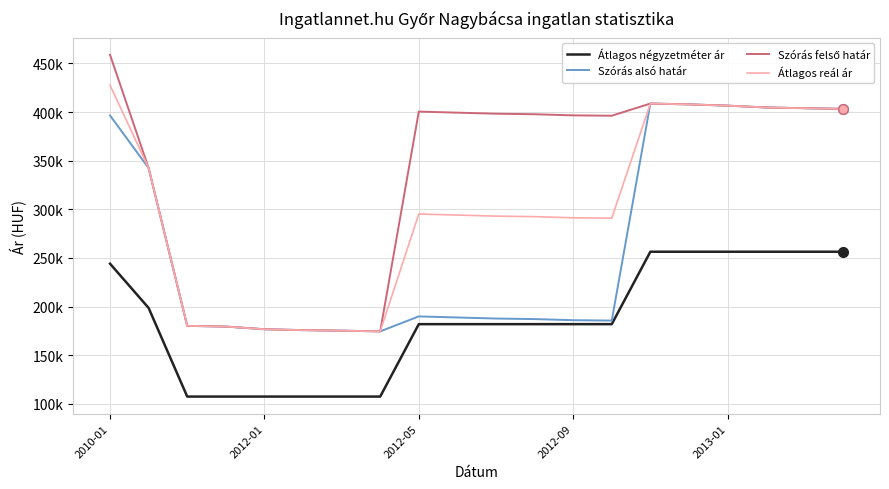

Does the chart have visible grid lines?

Yes